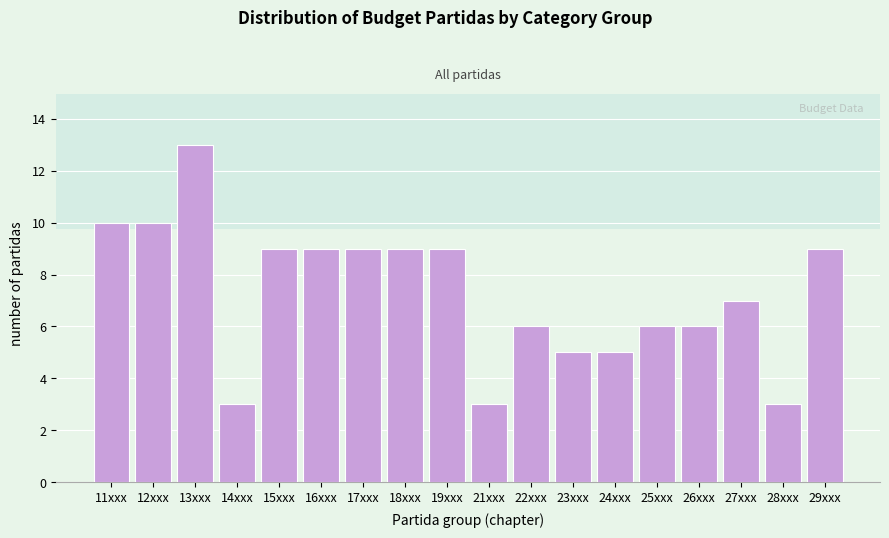

Reading left to right, transcribe all the data shown in this chart.

11xxx=10	12xxx=10	13xxx=13	14xxx=3	15xxx=9	16xxx=9	17xxx=9	18xxx=9	19xxx=9	21xxx=3	22xxx=6	23xxx=5	24xxx=5	25xxx=6	26xxx=6	27xxx=7	28xxx=3	29xxx=9